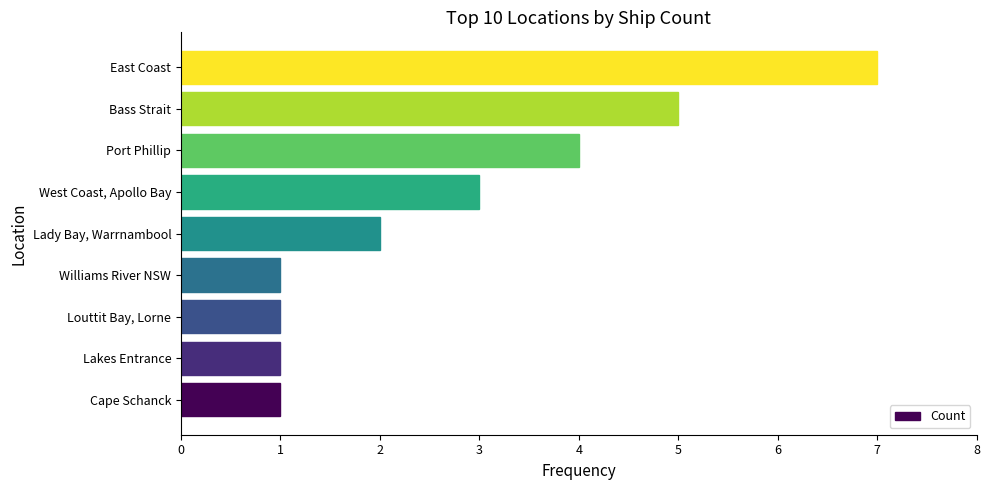

What is the sum of all values?

25